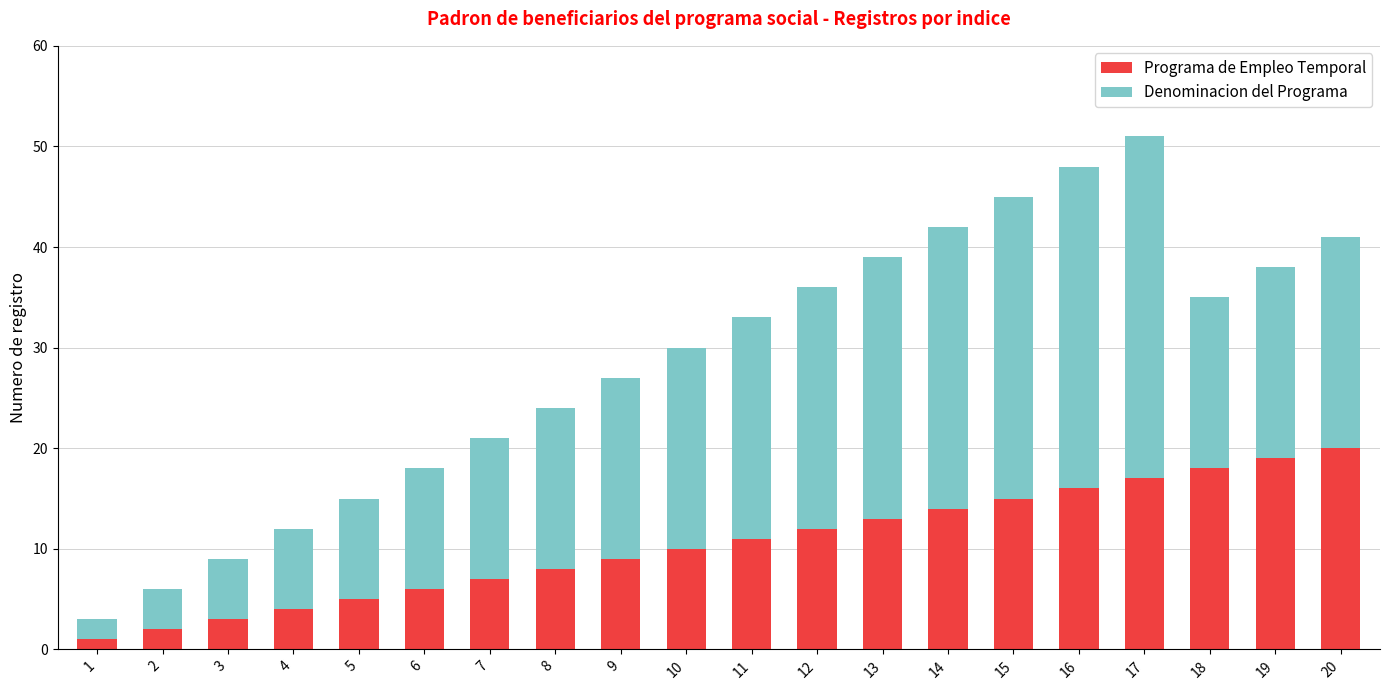

How many series are shown in this chart?

2